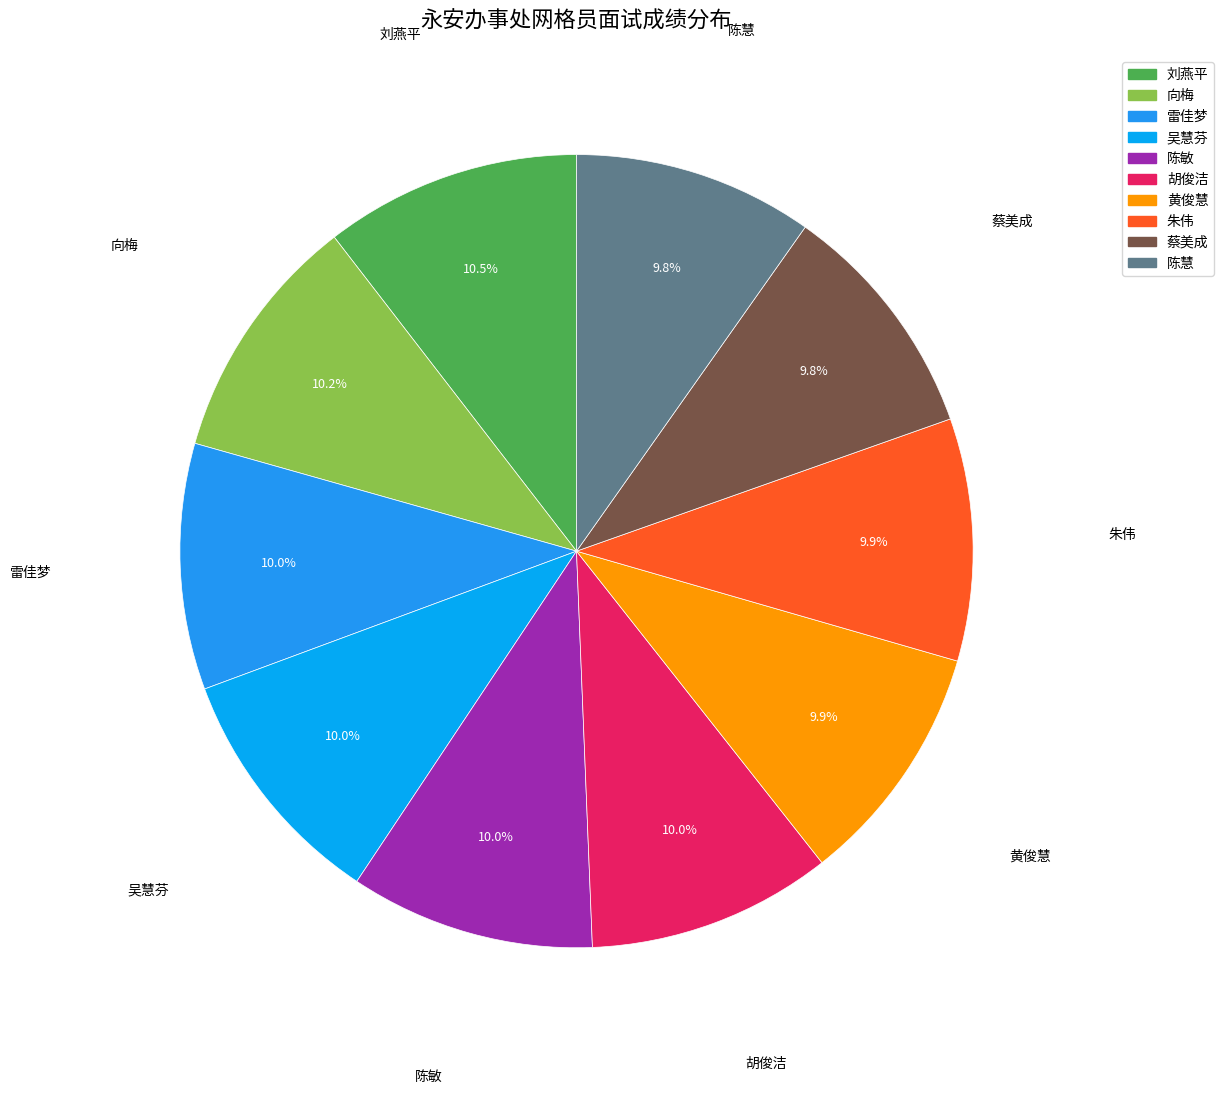

Combined, what portion of the pie is 朱伟 and 陈慧?

19.7%